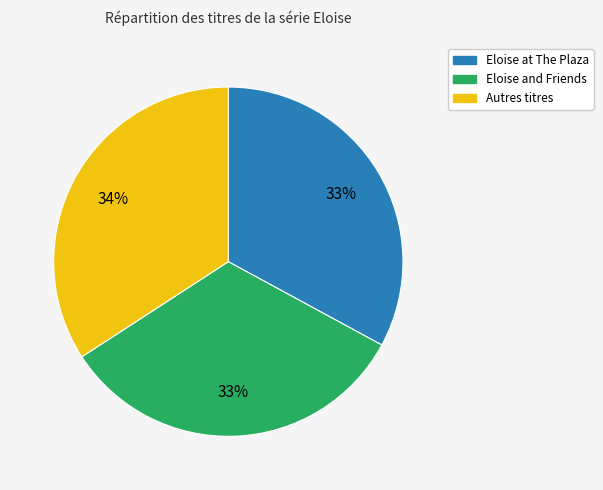

Is there a majority slice in this chart?

No